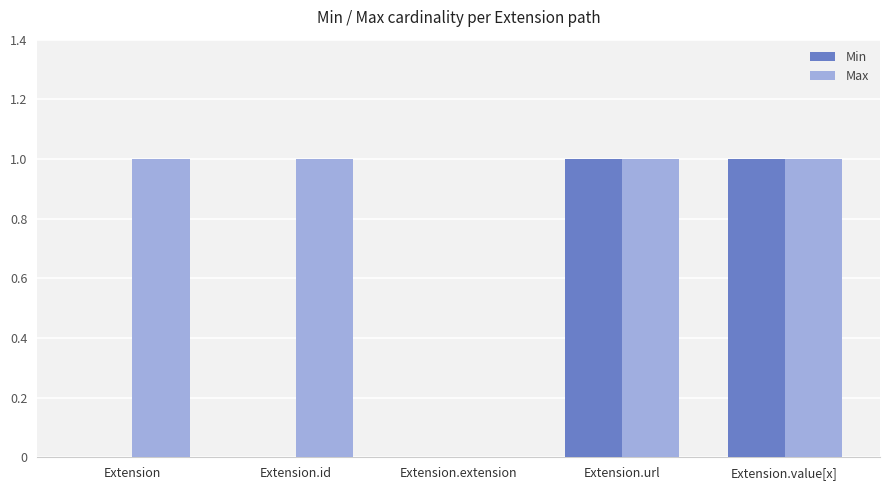

Is the value of Min at Extension.id greater than the value of Max at Extension.id?

No